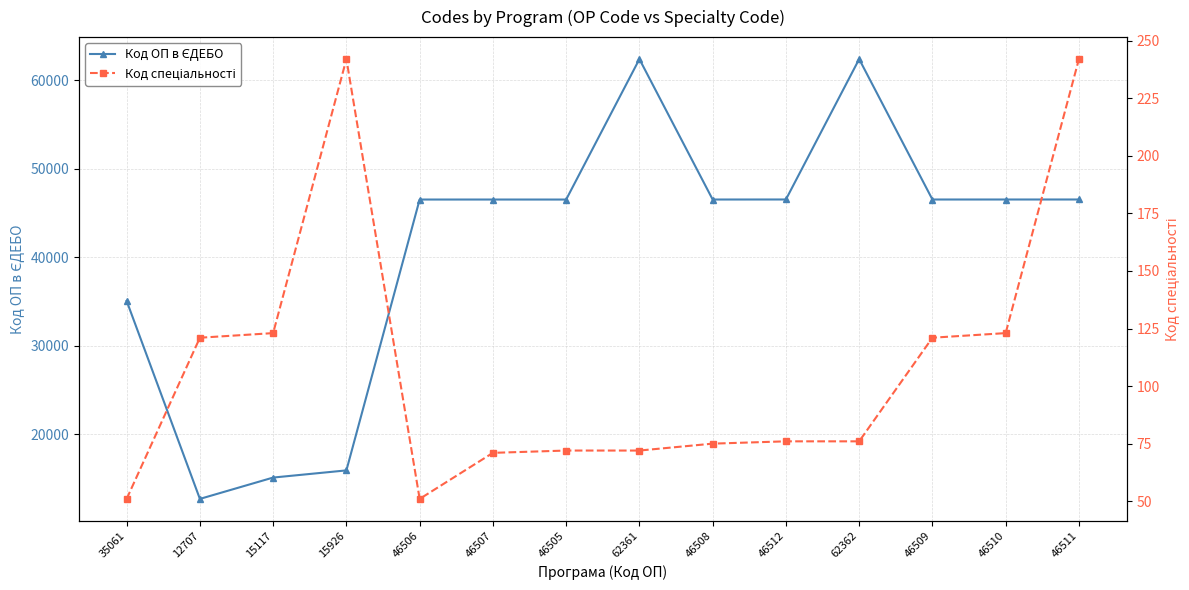

Reading left to right, what are all the values shown in this chart?

Код ОП в ЄДЕБО: 35061	12707	15117	15926	46506	46507	46505	62361	46508	46512	62362	46509	46510	46511
Код спеціальності: 51	121	123	242	51	71	72	72	75	76	76	121	123	242